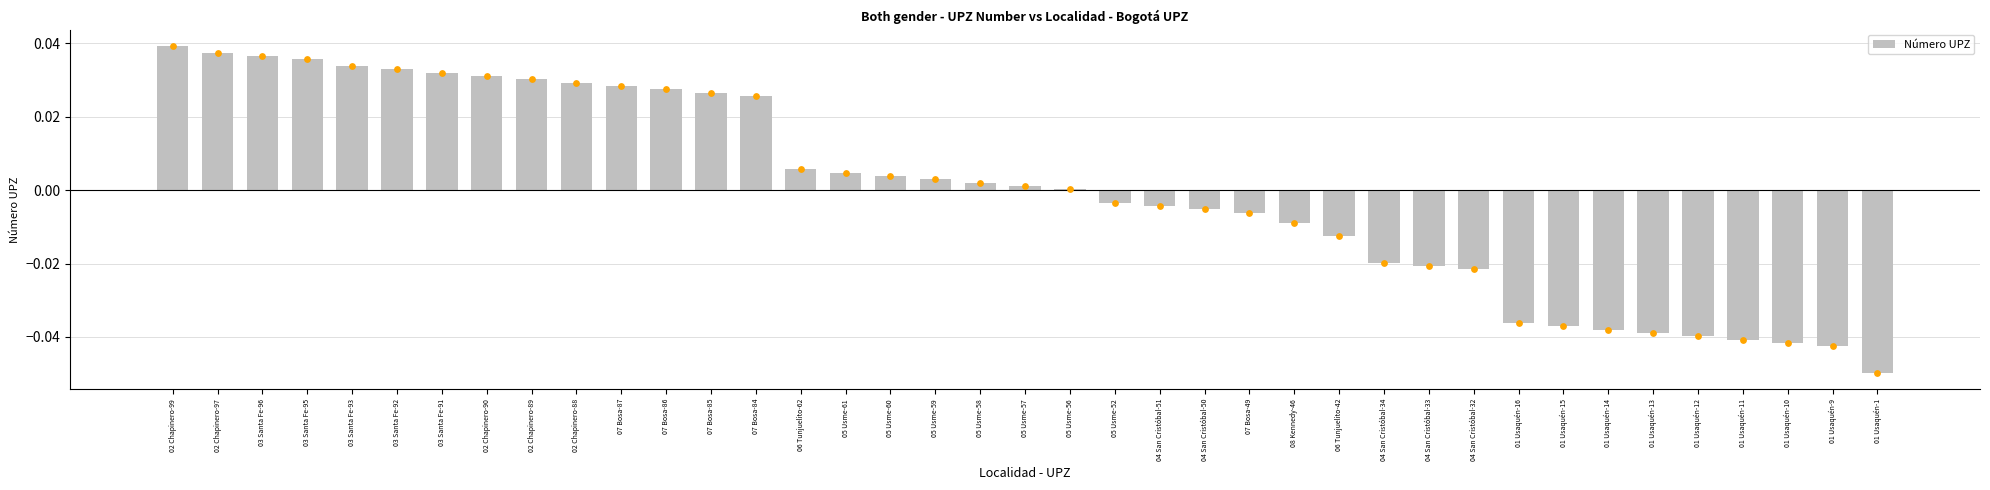

Which has a higher value, 04 San Cristóbal-51 or 02 Chapinero-97?

02 Chapinero-97